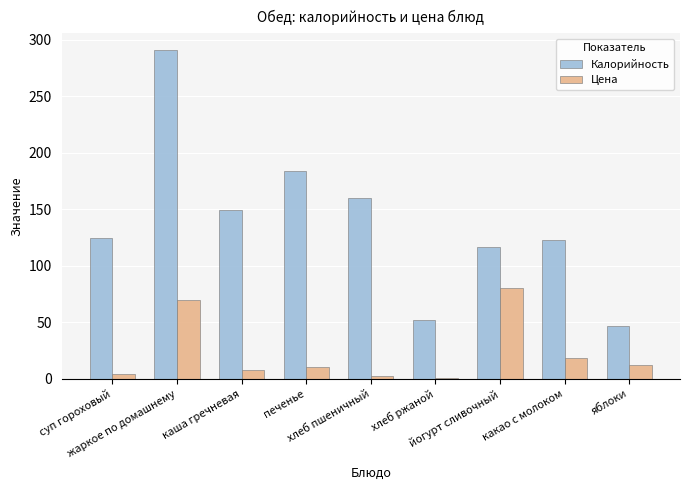

Which series has the largest total across all categories?

Калорийность